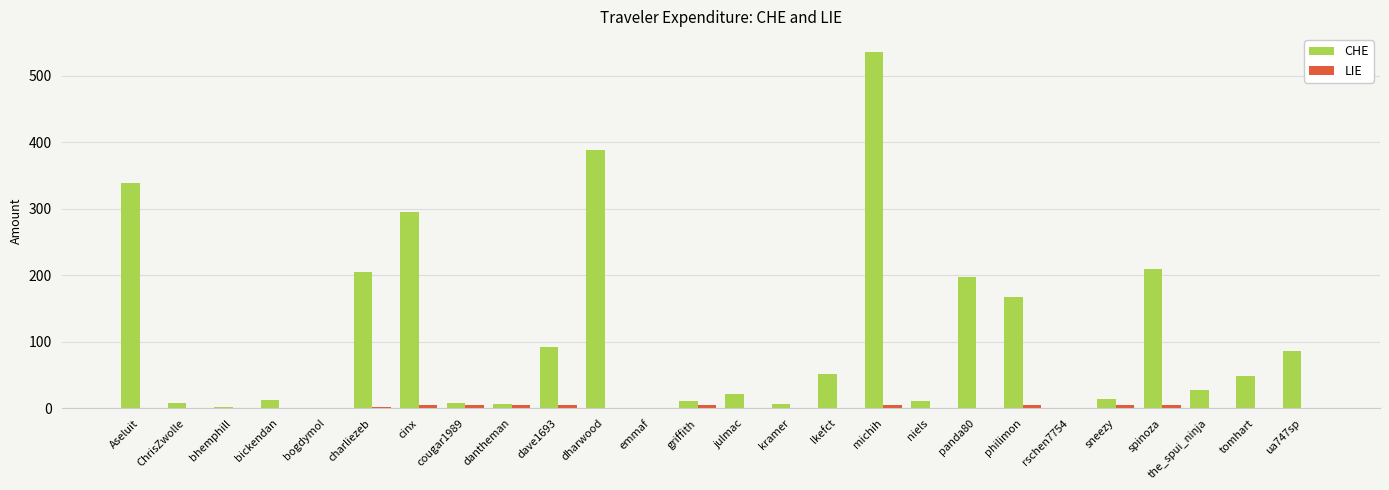

At which label is CHE closest to 268?

cinx